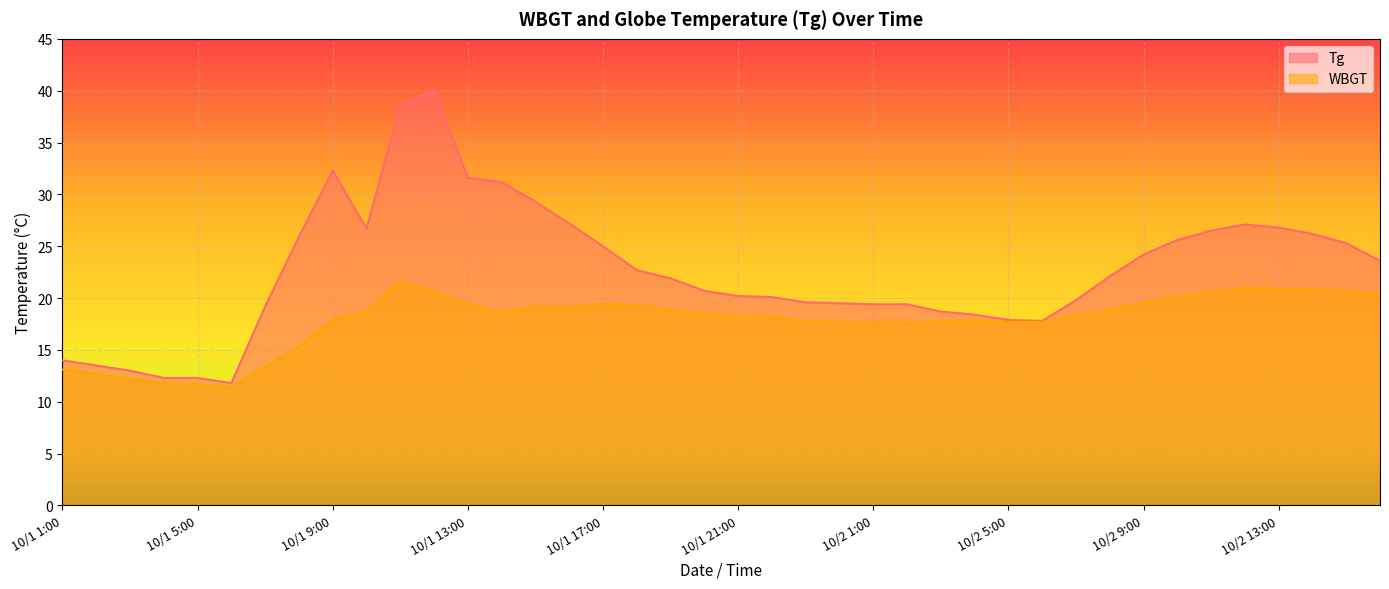

What is the value of the Tg point at the 12th from the left?

40.1